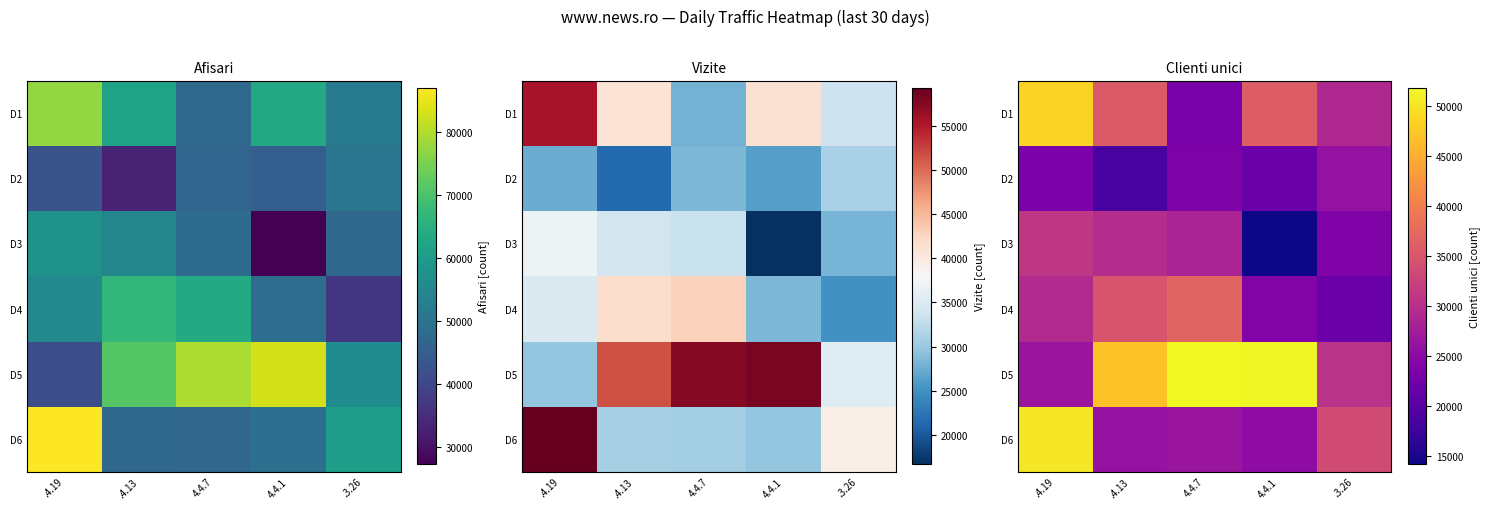

Which series has the largest total across all categories?

D5